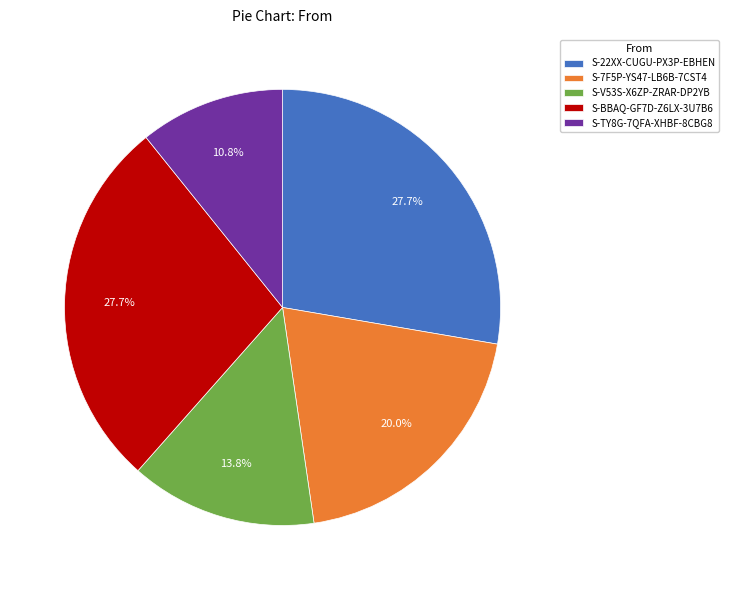

To the nearest percent, what percentage of the pie is S-TY8G-7QFA-XHBF-8CBG8?

11%